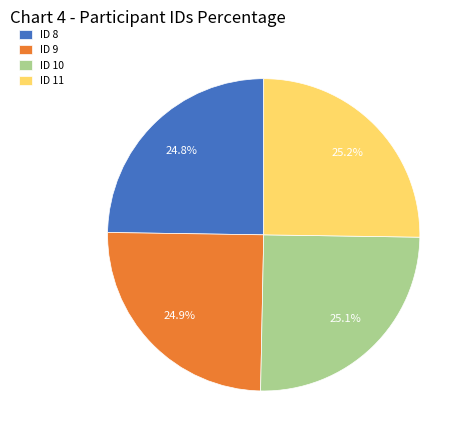

How much of the chart is everything except ID 11?

74.8%